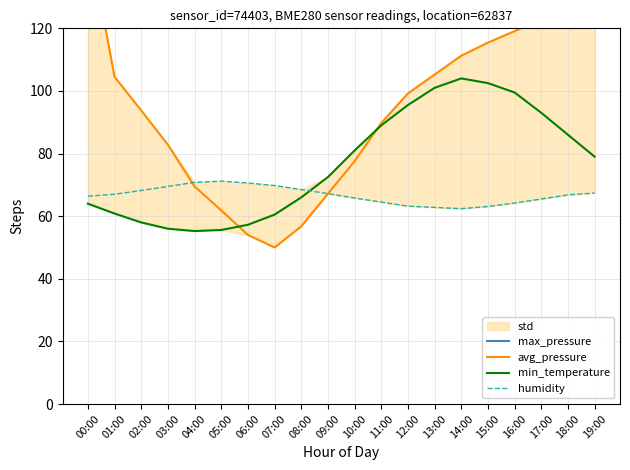

What are all the series names shown in the legend?

max_pressure, avg_pressure, min_temperature, humidity